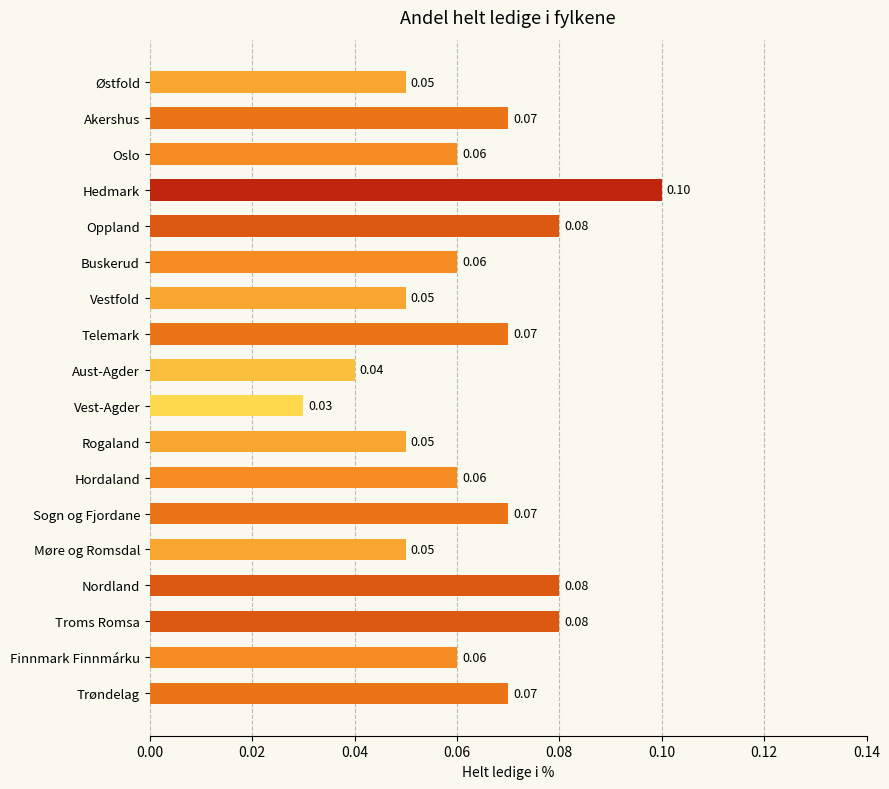

What is the label of the 11th bar from the top?

Rogaland